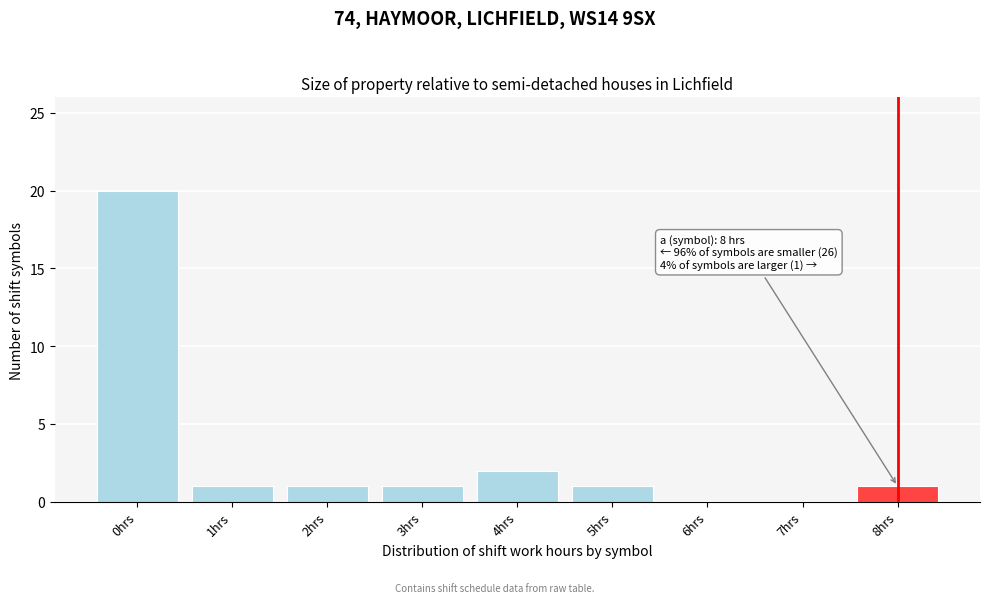

Reading left to right, list all the values displayed in this chart.

0hrs=20	1hrs=1	2hrs=1	3hrs=1	4hrs=2	5hrs=1	6hrs=0	7hrs=0	8hrs=1